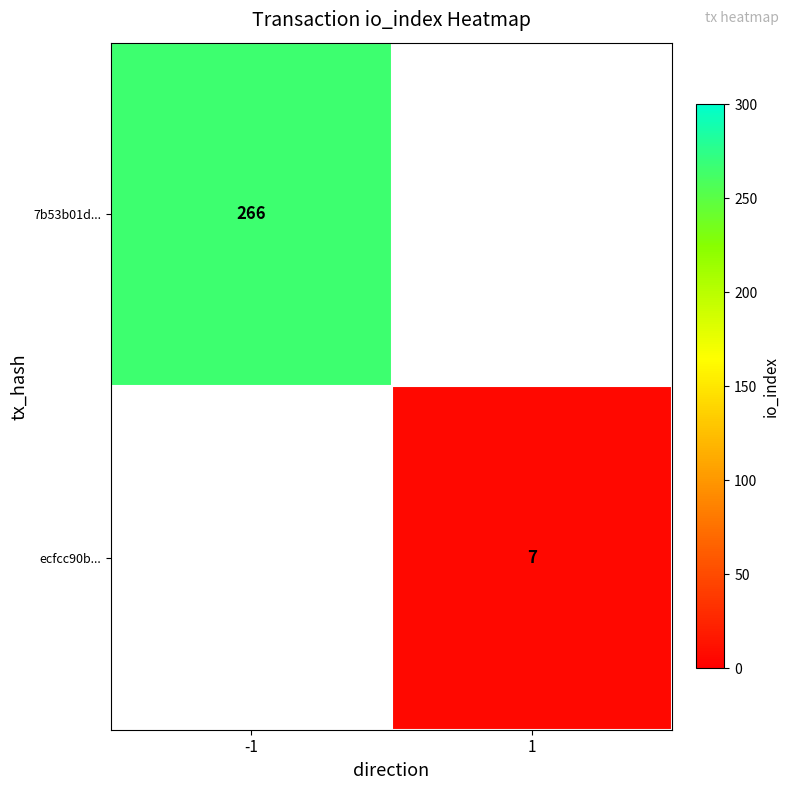

Is the value of ecfcc90b... at 1 greater than the value of 7b53b01d... at -1?

No